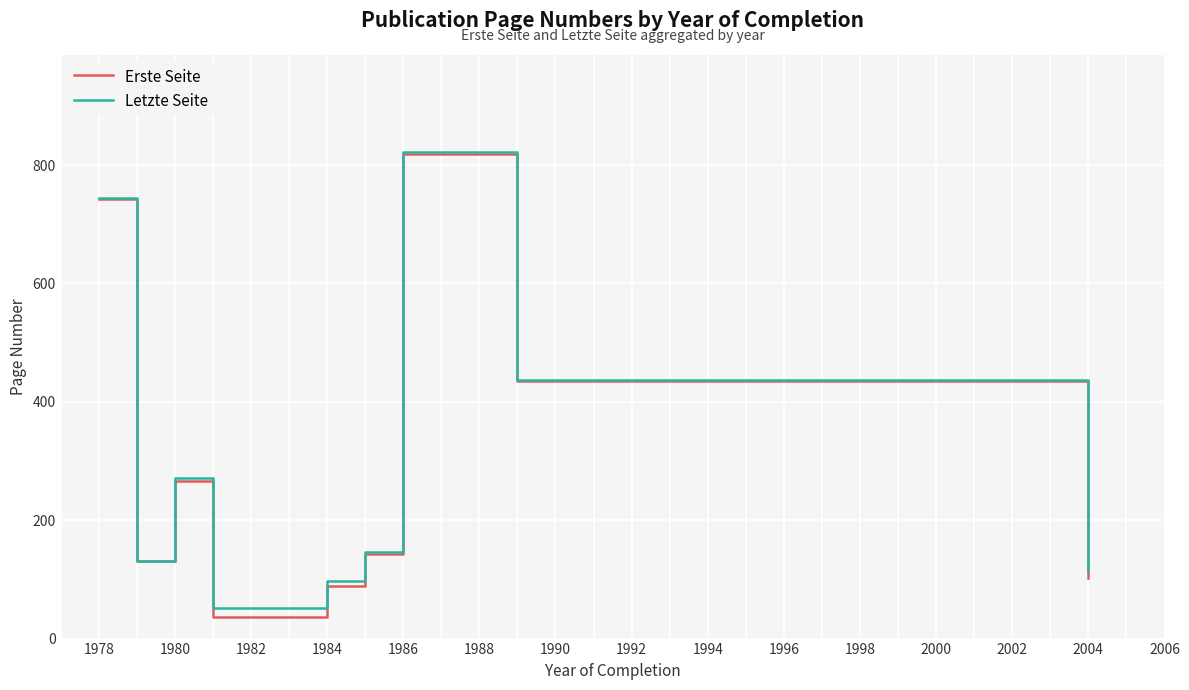

What is the maximum value shown in the chart?

822